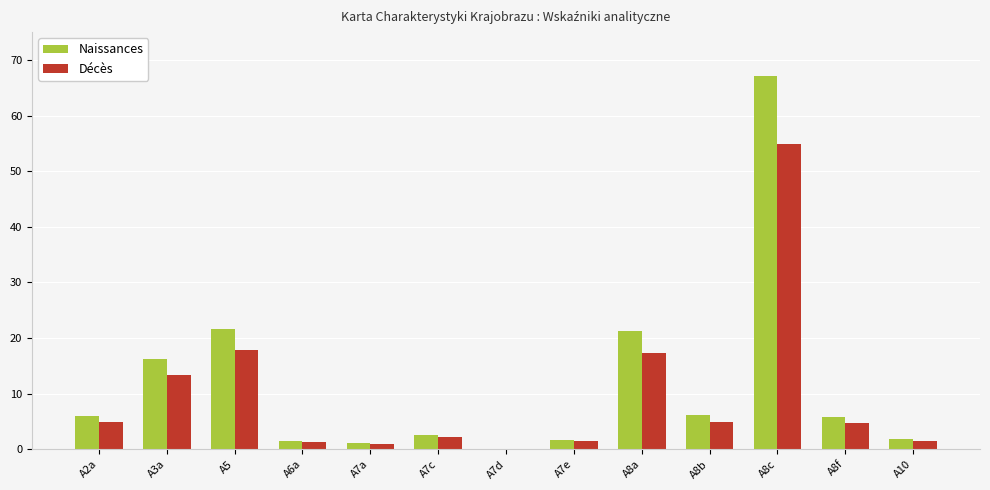

The Naissances series shows 6.1 at A8b. True or false?

True